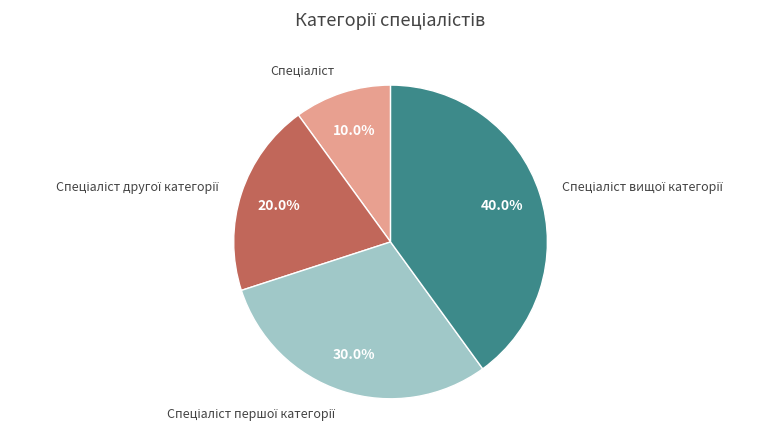

Is there a majority slice in this chart?

No